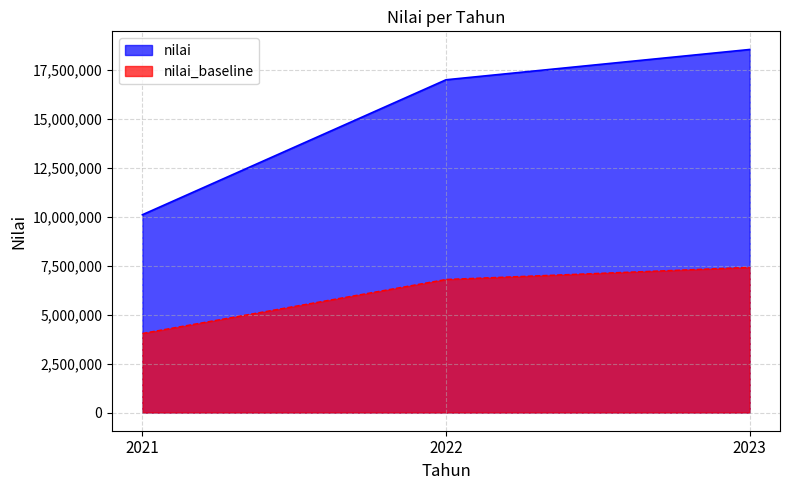

Which label corresponds to the smallest value in the chart?

2021